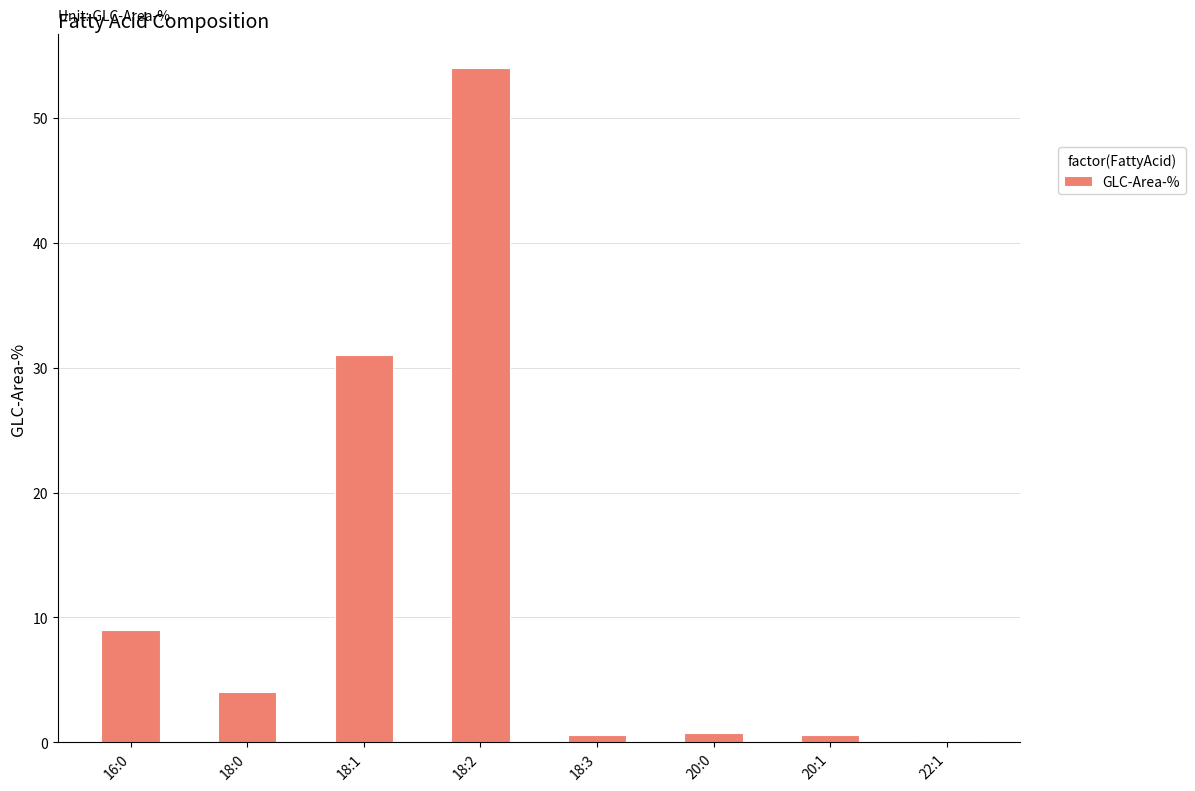

Are the bars grouped side by side (vs. stacked)?

No